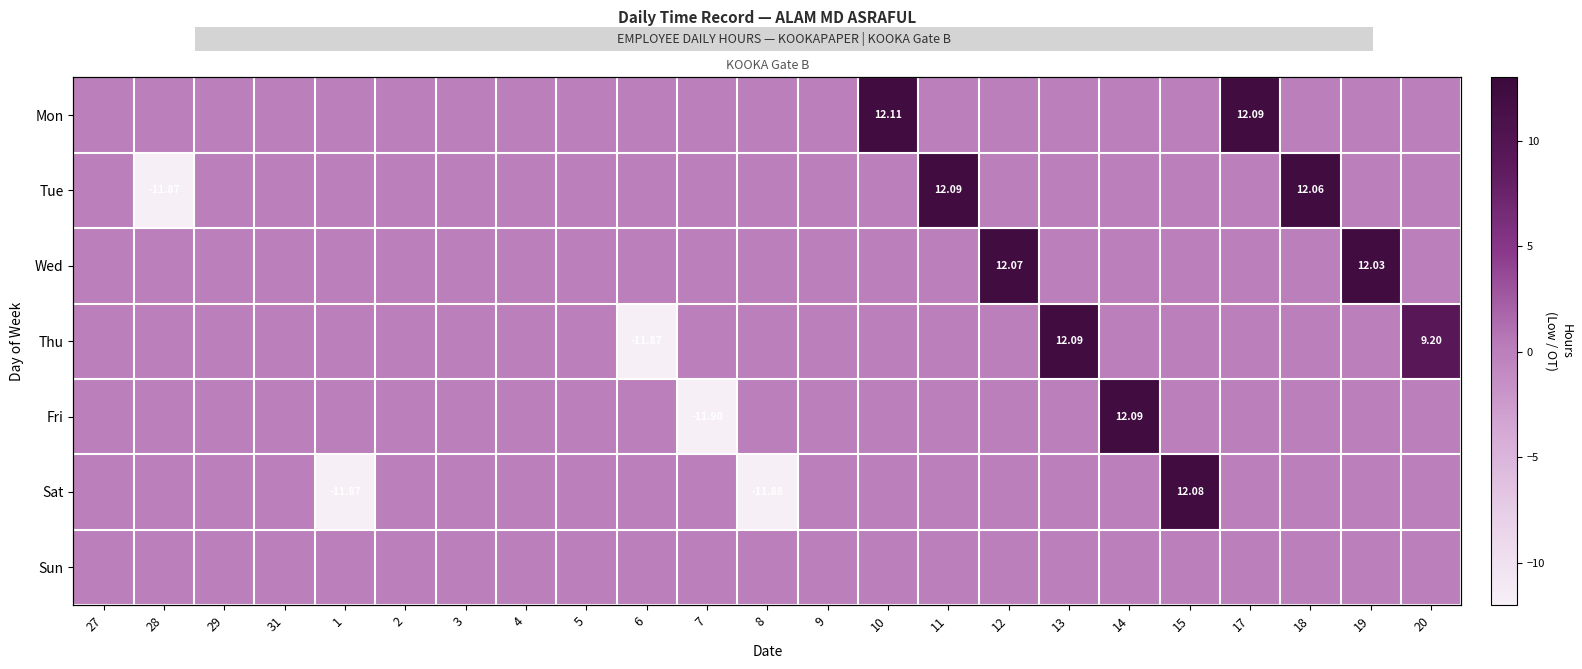

Which has a higher value, 12 or 8?

12